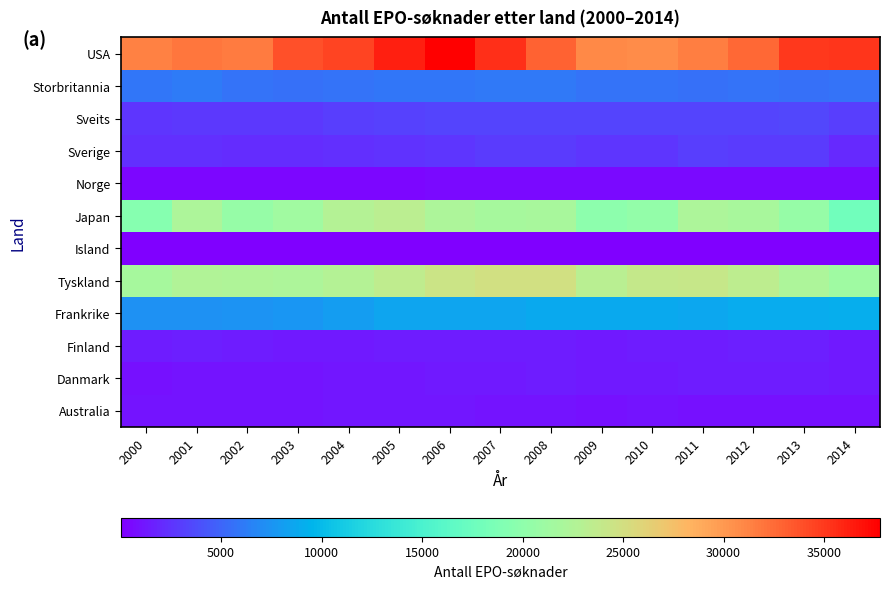

What is the spread (max minus min) of values at 2003?

33765